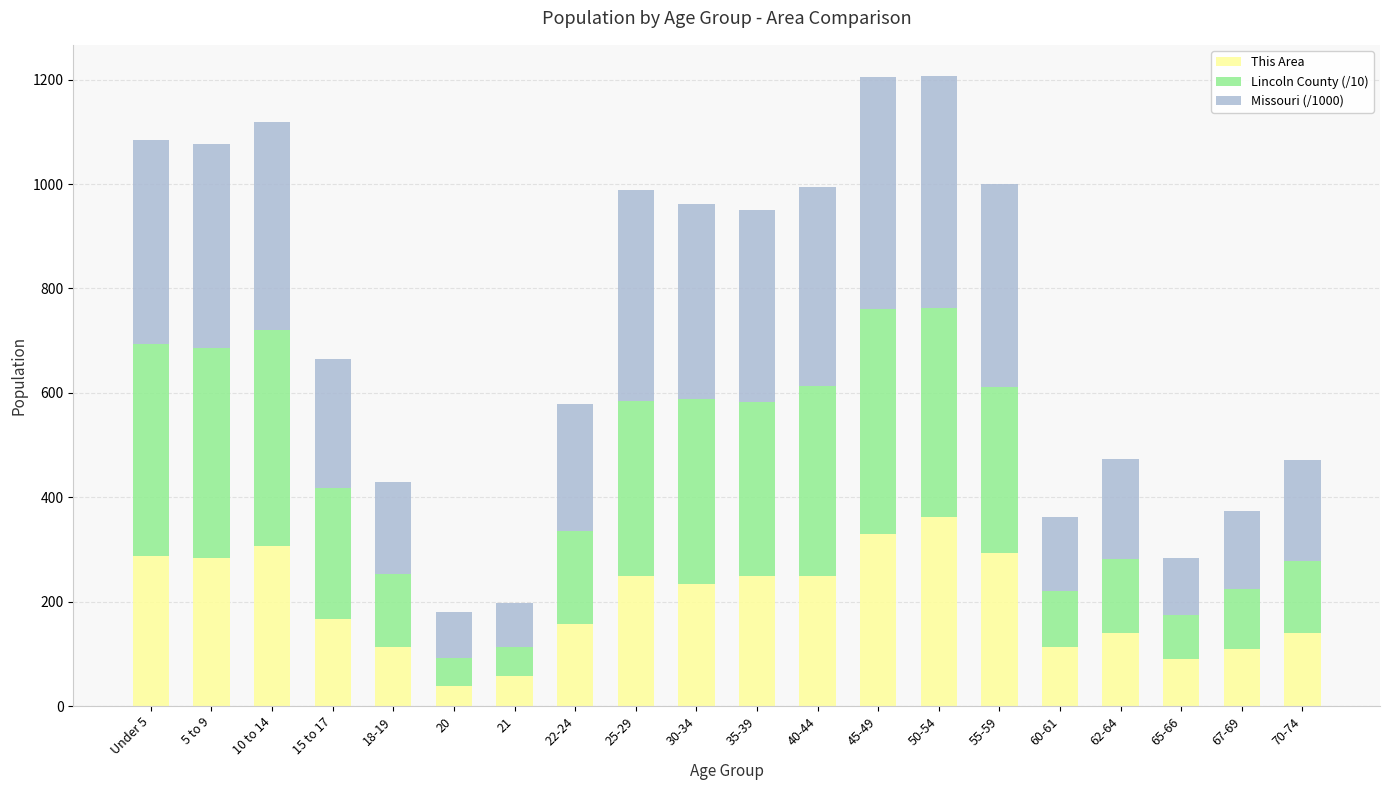

What is the difference between the maximum and minimum values in the This Area series?

325.0